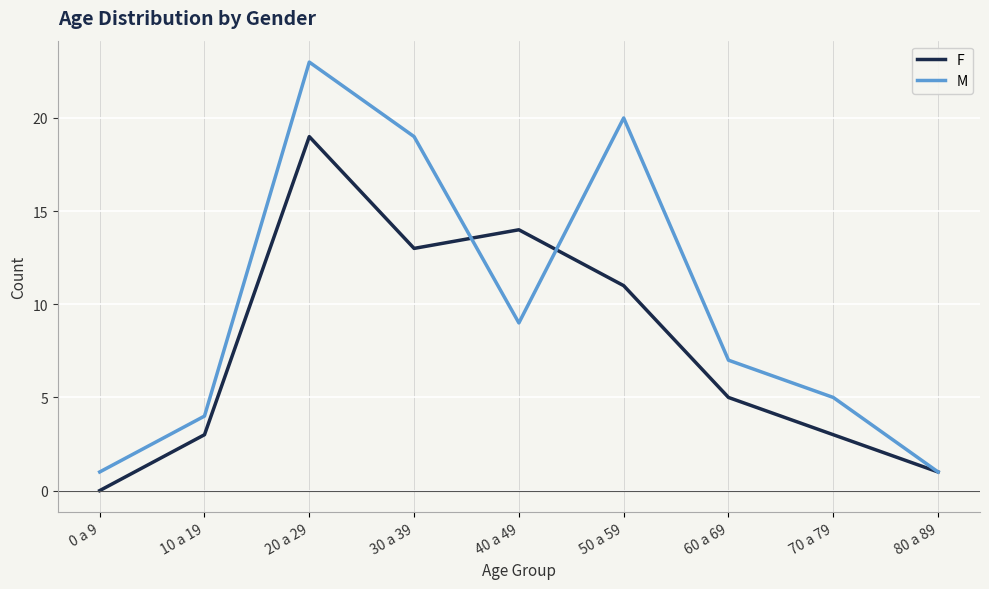

Reading left to right, list all the values displayed in this chart.

F: 0	3	19	13	14	11	5	3	1
M: 1	4	23	19	9	20	7	5	1